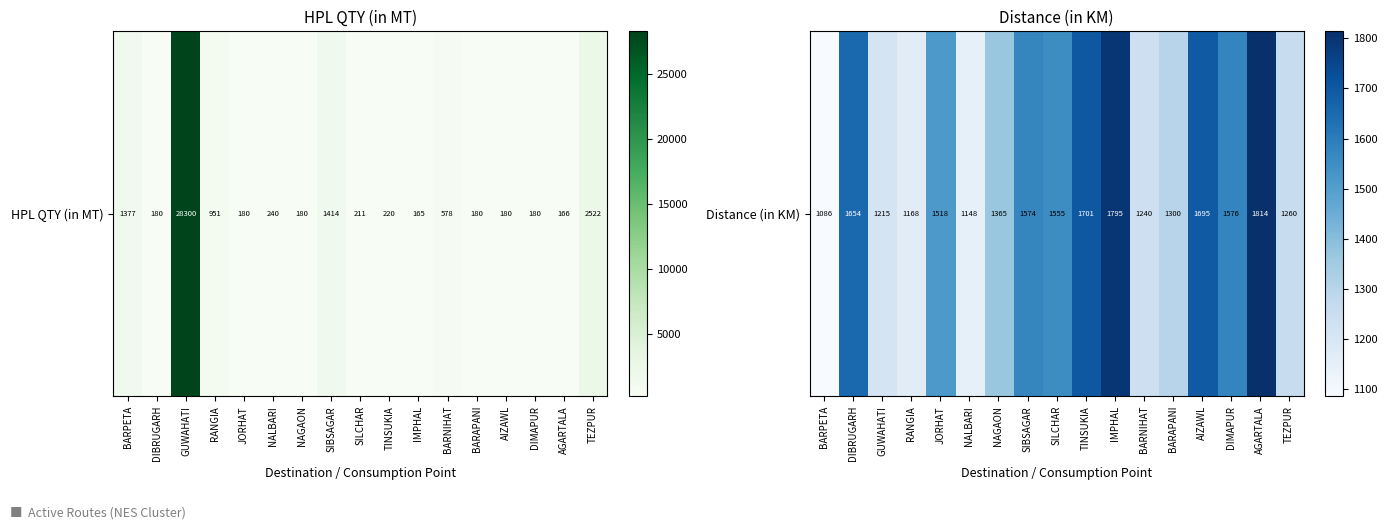

What is the difference between the maximum and minimum values?

728